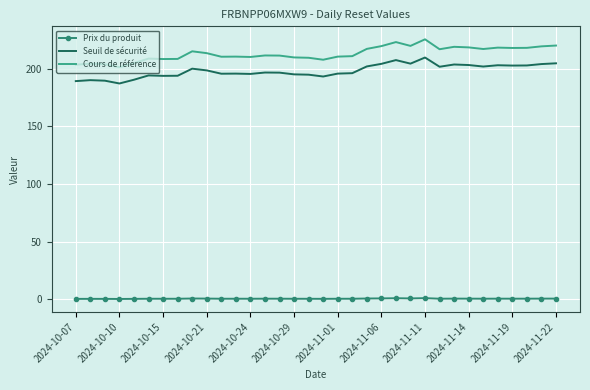

What is the average value of the Seuil de sécurité series?

198.2